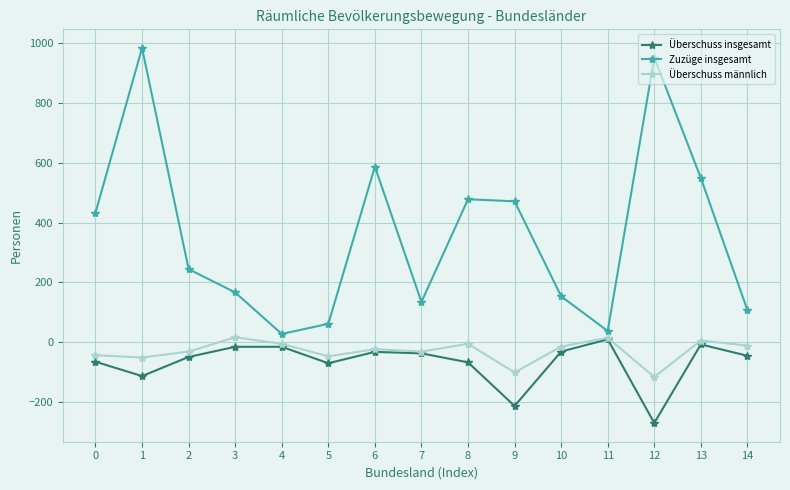

Read the Überschuss insgesamt value at 9.

-214